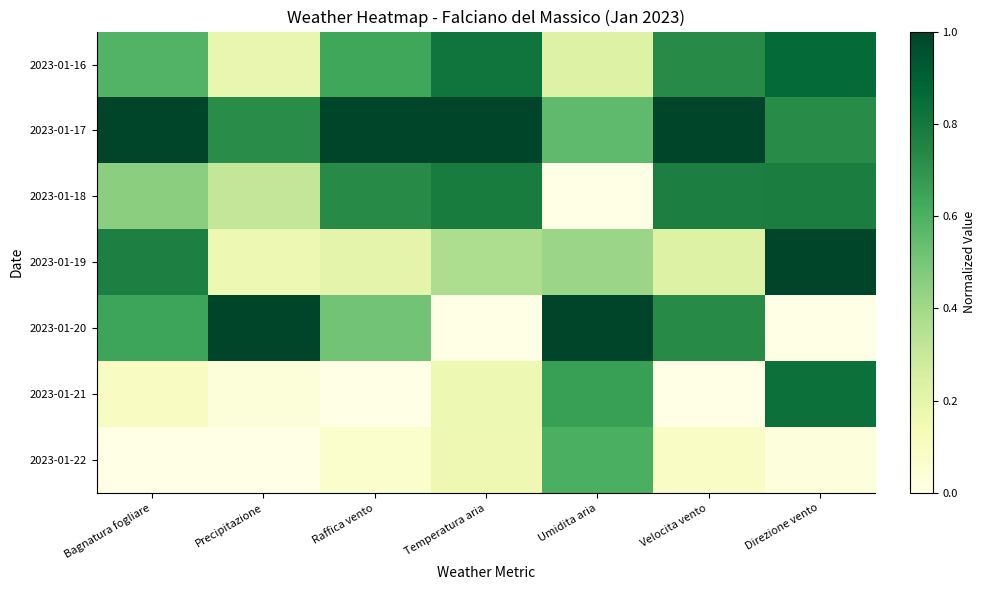

Which series has the largest range (max minus min)?

2023-01-20